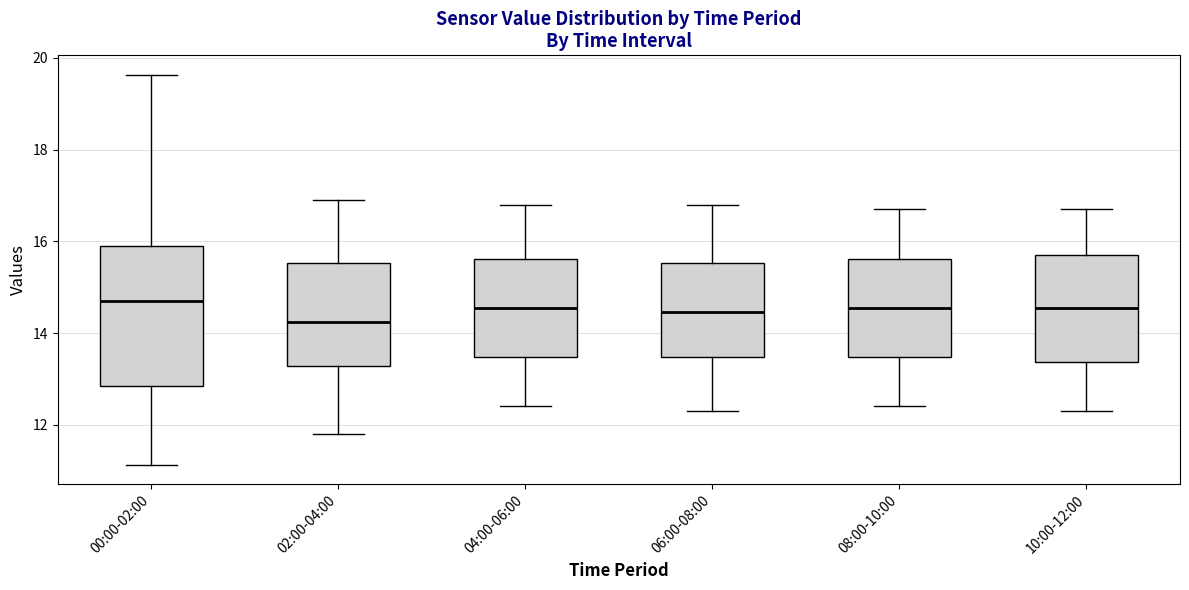

Reading left to right, read every box against the y-axis: the position of its median line, the range the box covers, and the ends of its whiskers. The values are not printed on the chart, so give them approximately, as read against the axis.

00:00-02:00: median 14.8, box 12.8 to 16.0, whiskers 11.2 to 19.6
02:00-04:00: median 14.2, box 13.2 to 15.6, whiskers 11.8 to 17.0
04:00-06:00: median 14.6, box 13.4 to 15.6, whiskers 12.4 to 16.8
06:00-08:00: median 14.4, box 13.4 to 15.6, whiskers 12.4 to 16.8
08:00-10:00: median 14.6, box 13.4 to 15.6, whiskers 12.4 to 16.8
10:00-12:00: median 14.6, box 13.4 to 15.8, whiskers 12.4 to 16.8